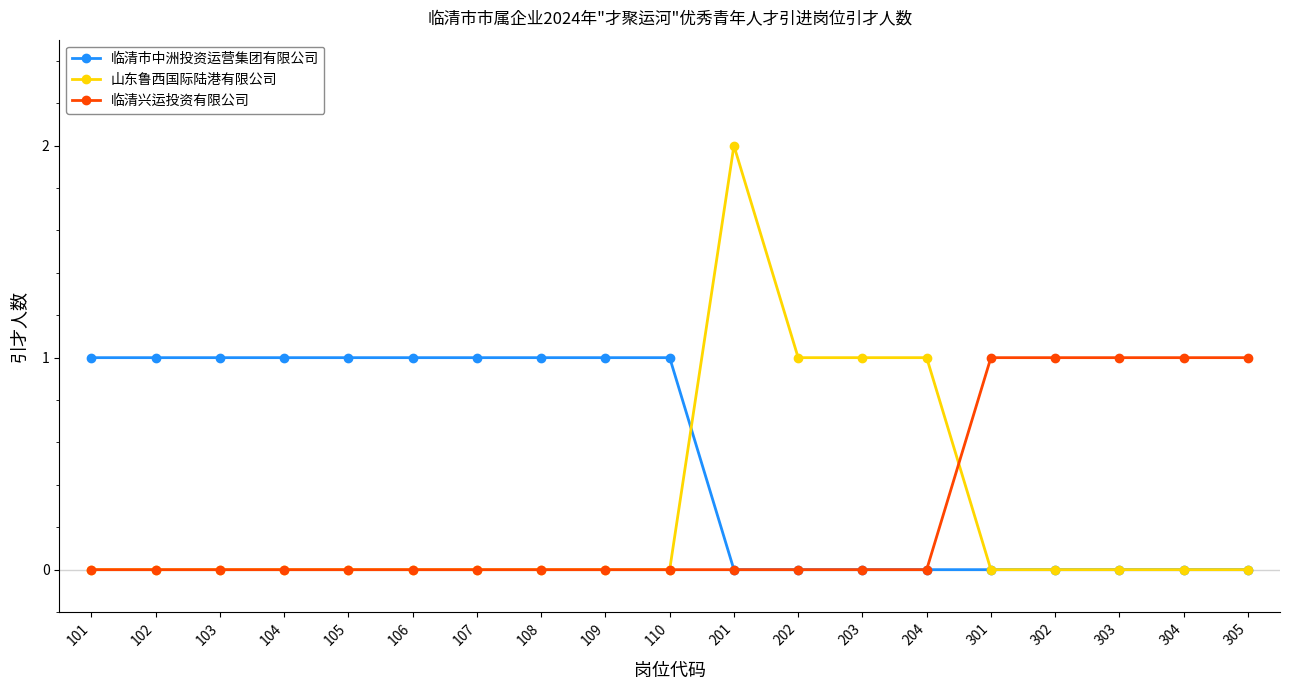

At which category is the sum across all series the highest?

201